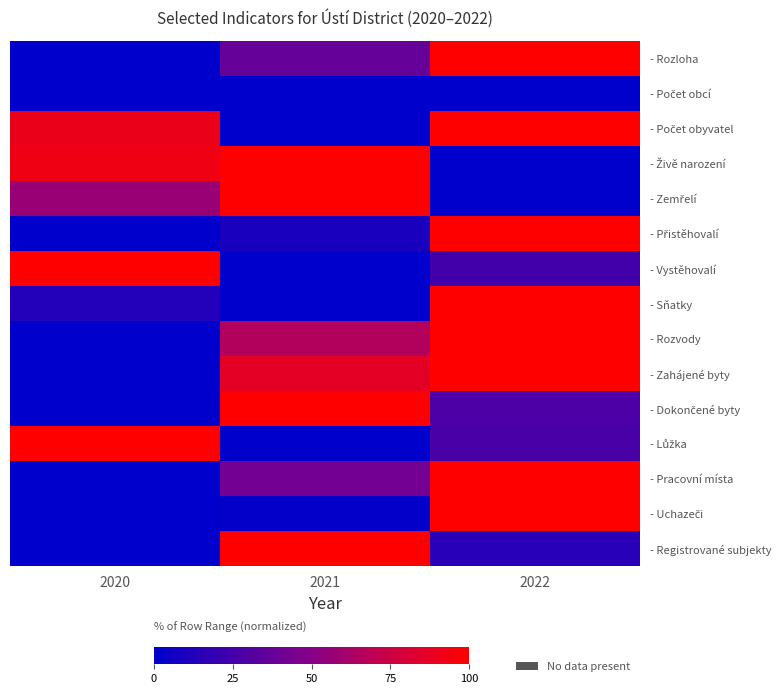

Rank the series at 2022 from highest to lowest value.

- Rozloha, - Počet obyvatel, - Přistěhovalí, - Sňatky, - Rozvody, - Zahájené byty, - Pracovní místa, - Uchazeči, - Dokončené byty, - Lůžka, - Vystěhovalí, - Registrované subjekty, - Počet obcí, - Živě narození, - Zemřelí